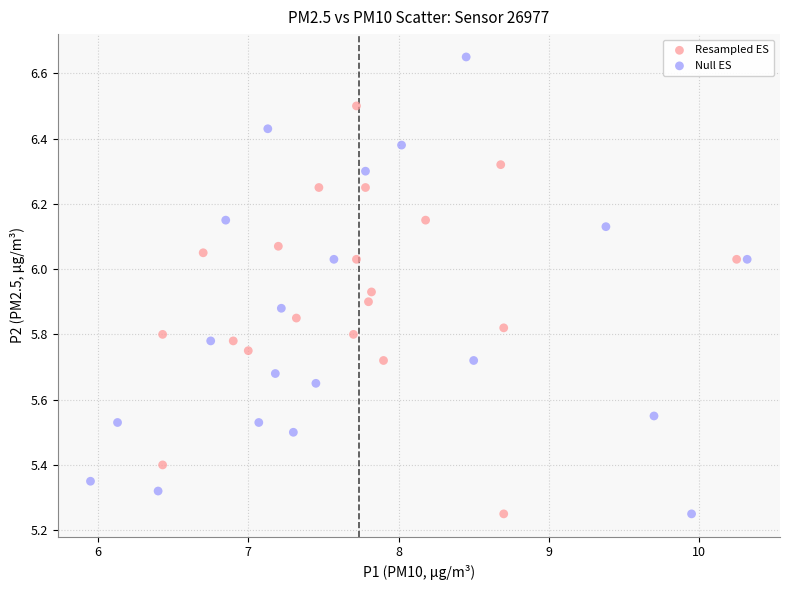

Which series has the widest spread of Y values?

Null ES